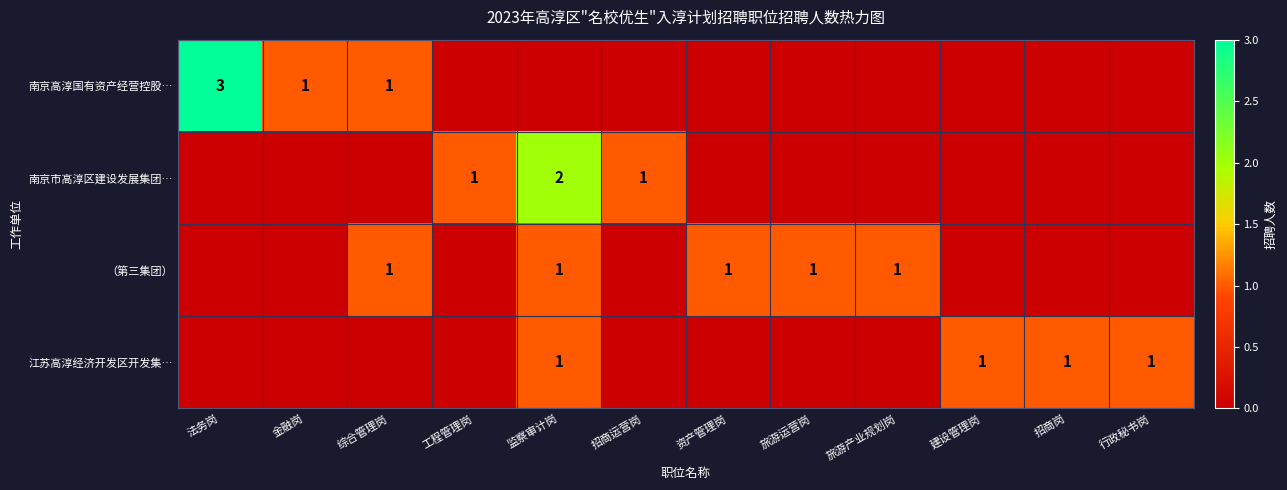

At which category is the sum across all series the highest?

监察审计岗